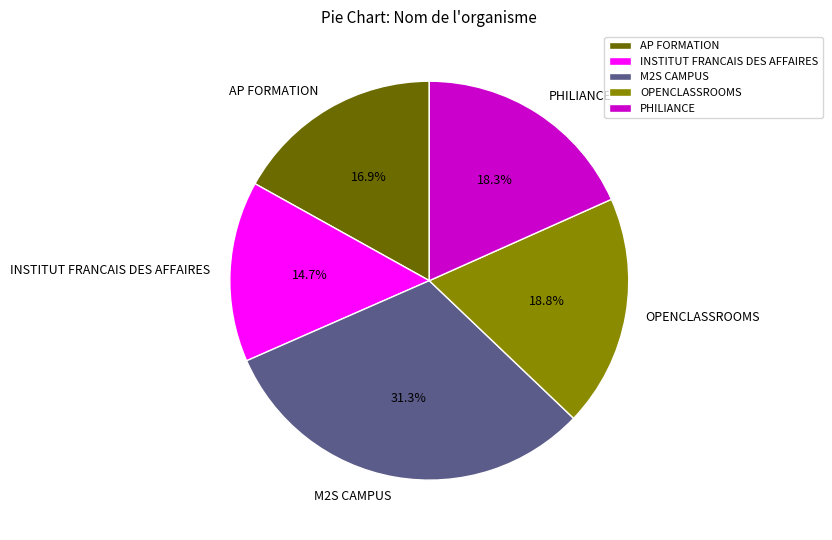

Which has a higher value, PHILIANCE or INSTITUT FRANCAIS DES AFFAIRES?

PHILIANCE